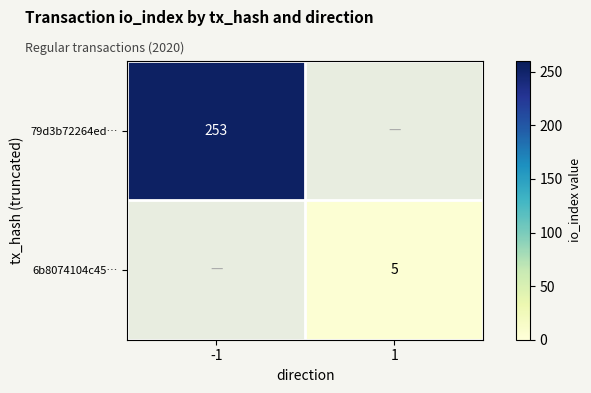

True or false: 79d3b72264ed… has a value of 253 at -1.

True